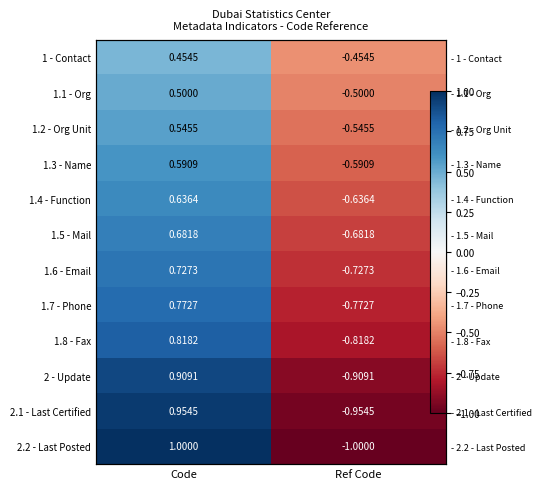

True or false: 1.2 - Org Unit has a value of 0.5 at Code.

True